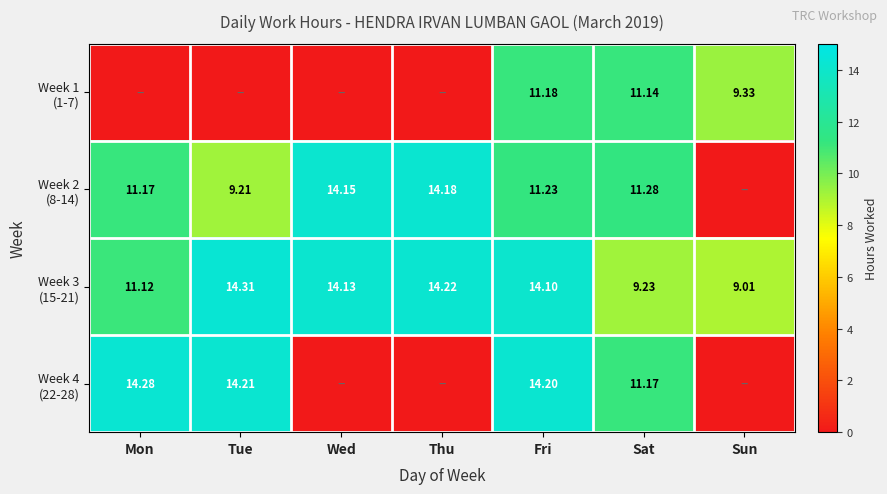

What is the difference between the second highest and minimum values in the Week 2 (8-14) series?

14.2